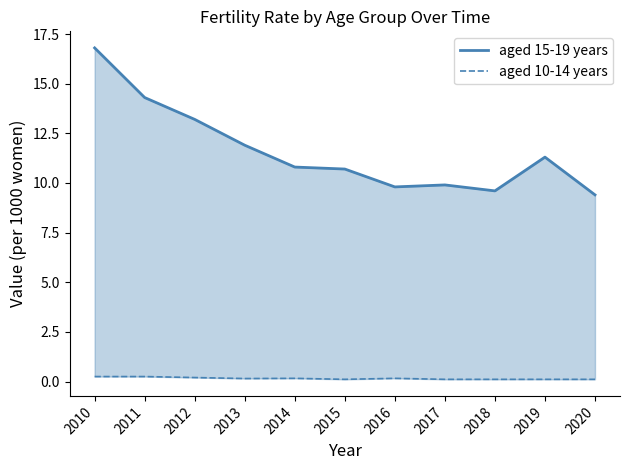

True or false: aged 15-19 years and aged 10-14 years cross at least once.

False